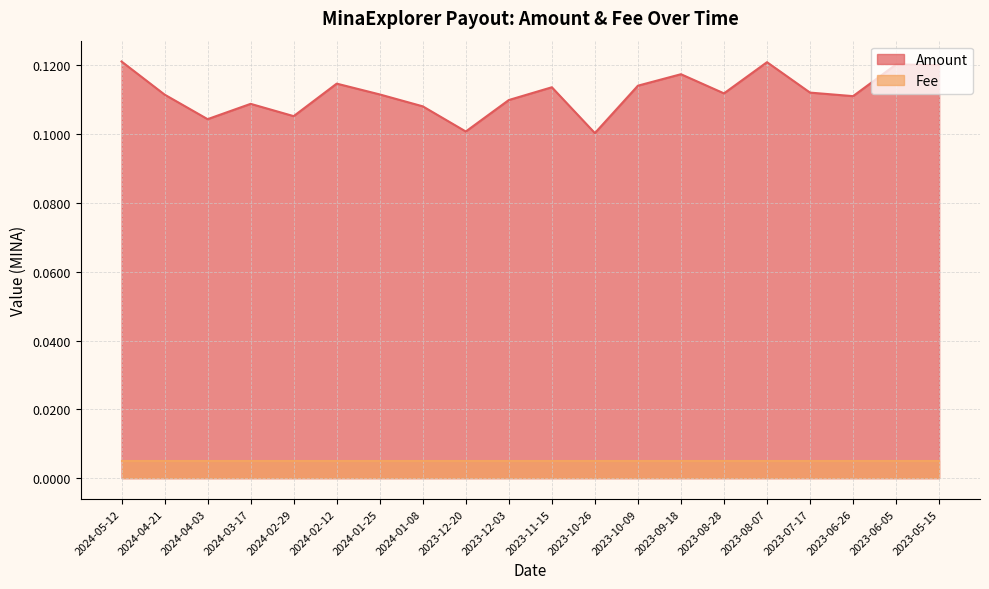

What is the sum of the values at 2023-09-18 and 2023-08-28?

0.2